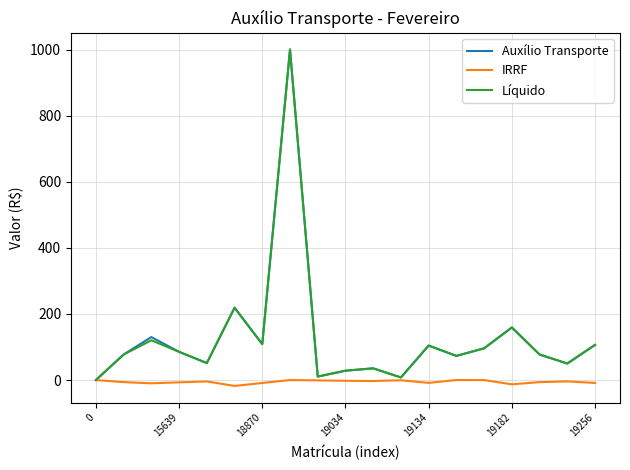

What is the maximum value shown in the chart?

1000.8